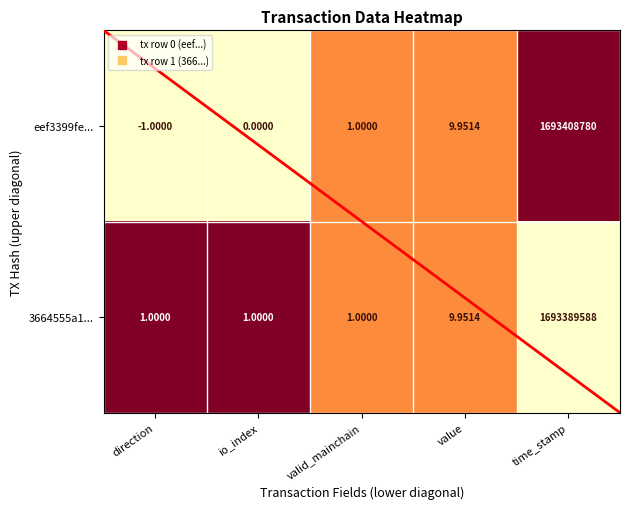

How many series are shown in this chart?

2